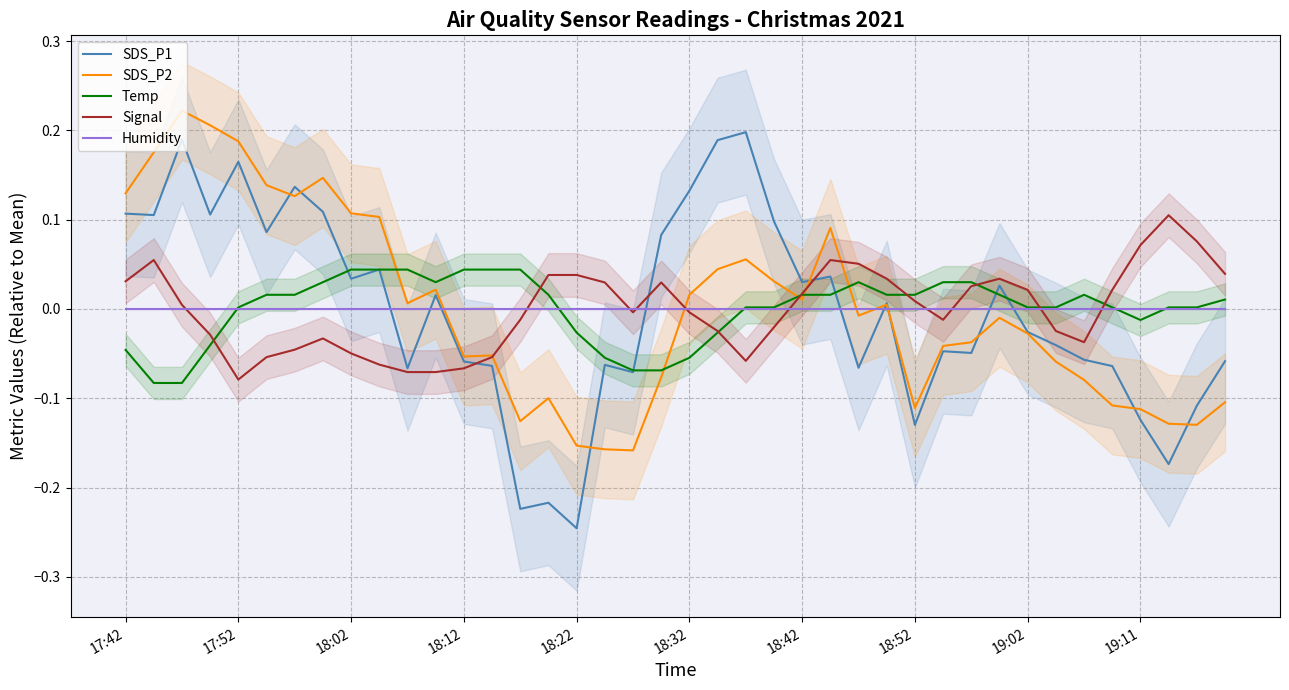

The Signal series shows 0.0 at 19:11. True or false?

False